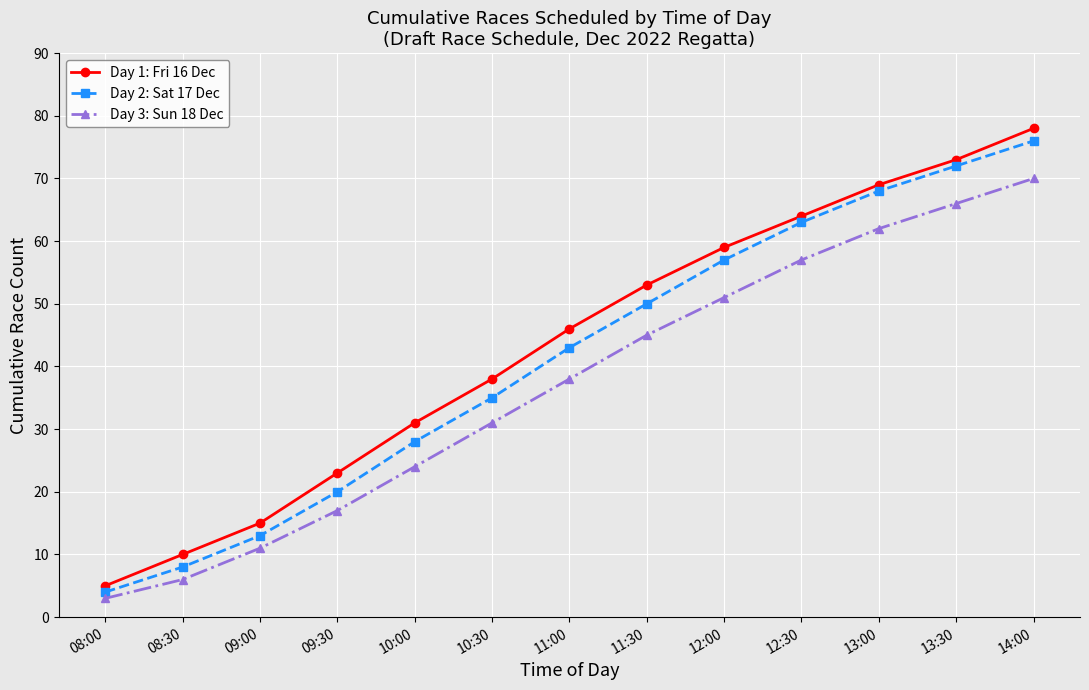

What is the difference between the highest and lowest values at 12:30?

7